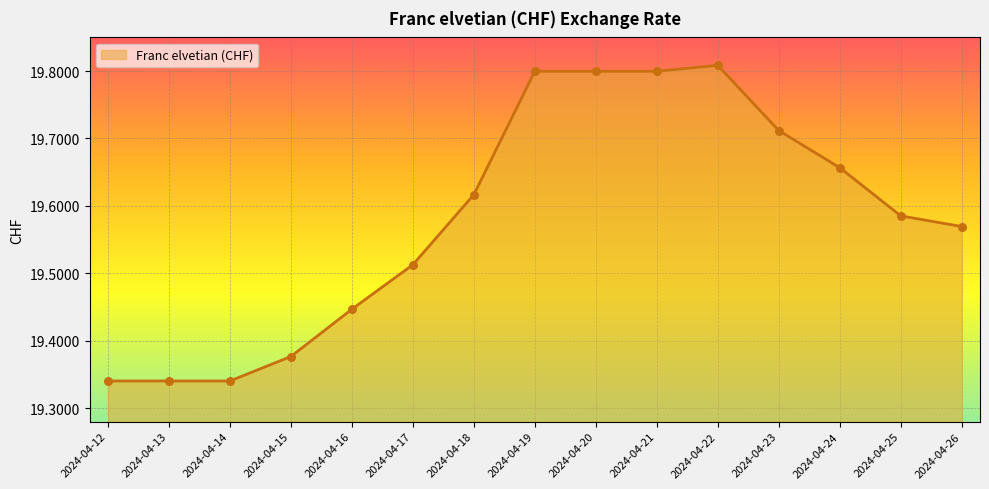

Approximately how many times larger is the value at 2024-04-17 compared to 2024-04-20?

1.0